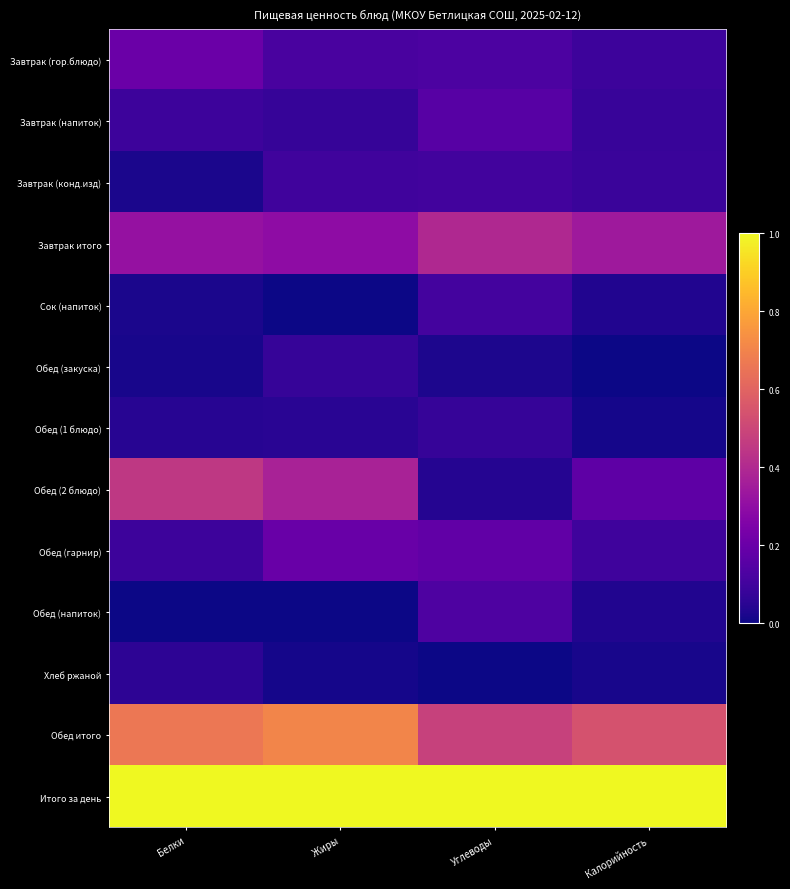

What is the difference between the highest and lowest values at Жиры?

1.0